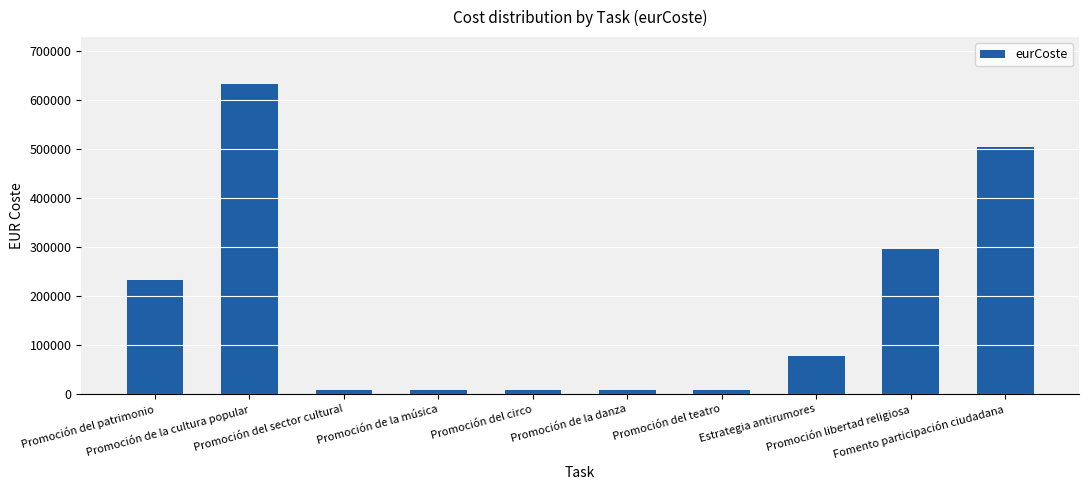

What is the sum of all values?

1780671.5